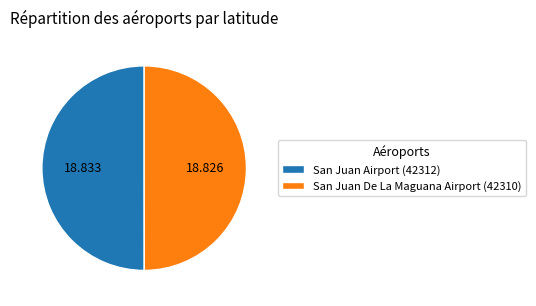

Do San Juan De La Maguana Airport (42310) and San Juan Airport (42312) together represent more than half of the pie?

Yes